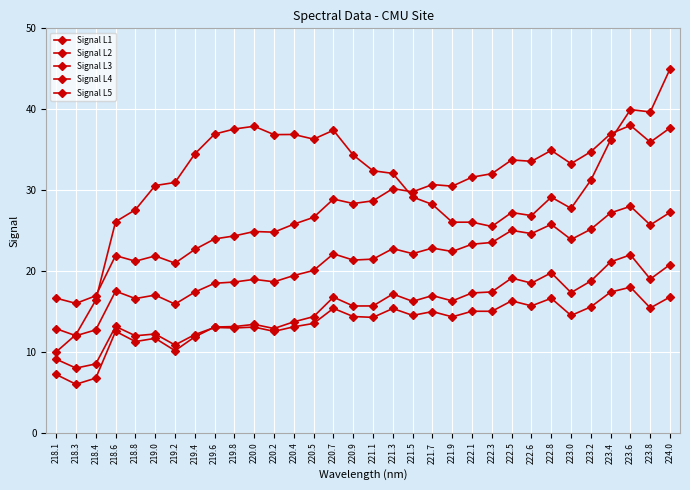

Is this an area chart (filled region under the line)?

No